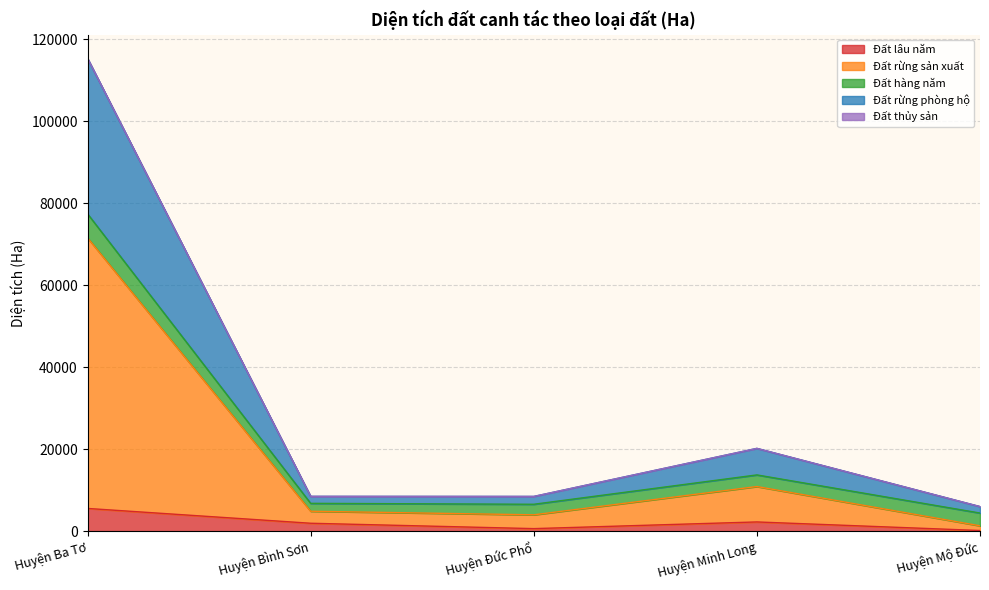

At which label does Đất lâu năm reach its peak?

Huyện Ba Tơ